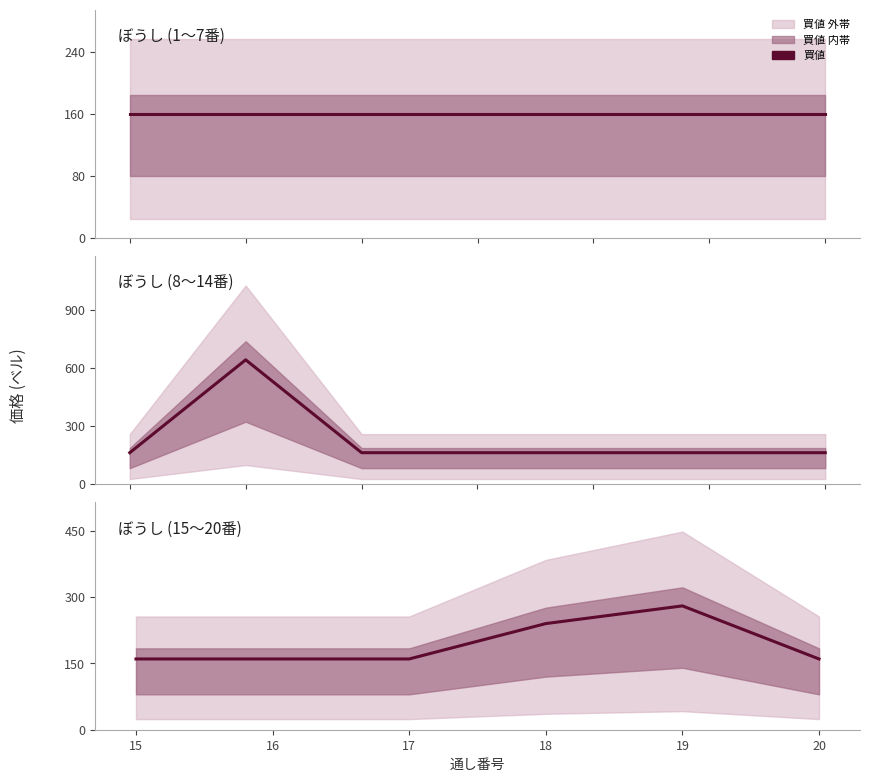

Reading right to left, transcribe all the data shown in this chart.

160	280	240	160	160	160